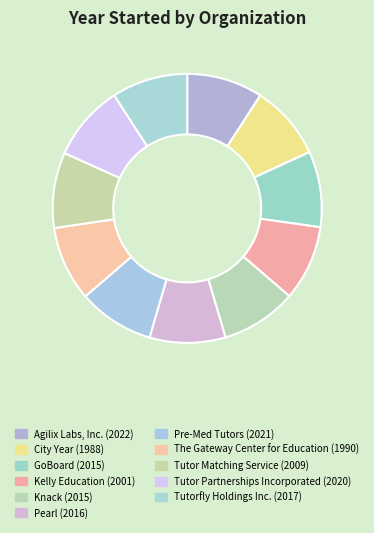

What percentage is the Kelly Education slice, to the nearest percent?

9%